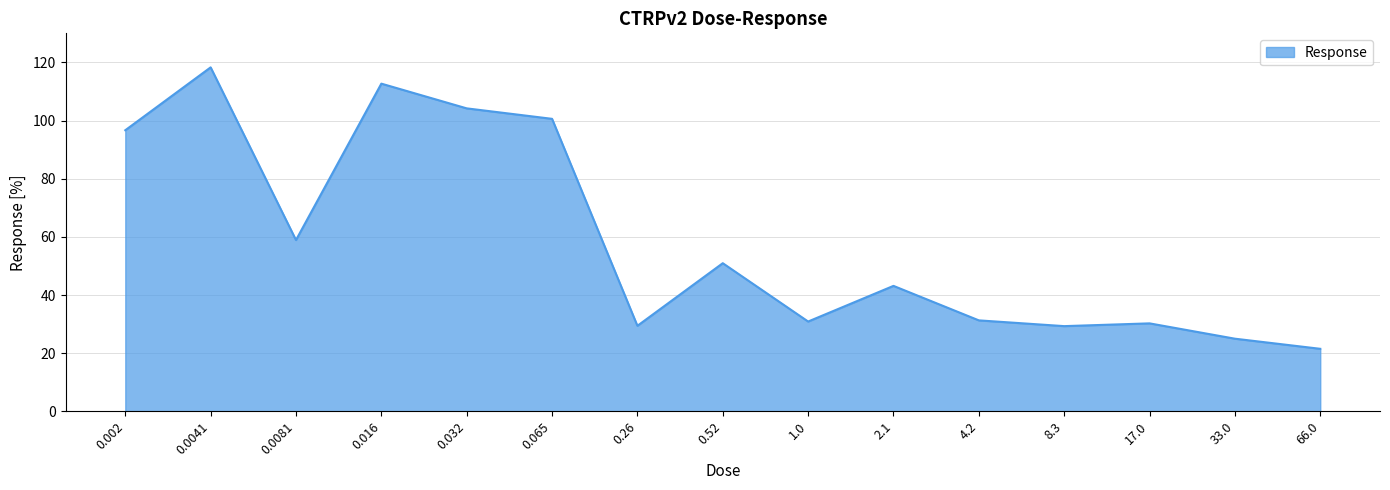

What is the difference between the maximum and minimum values?

96.8